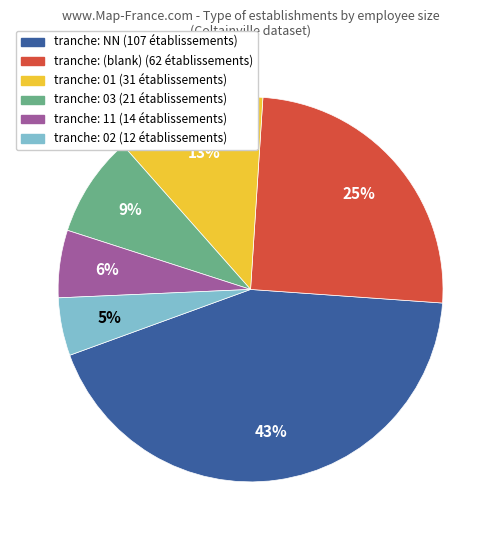

To the nearest percent, what is the average slice percentage?

17%